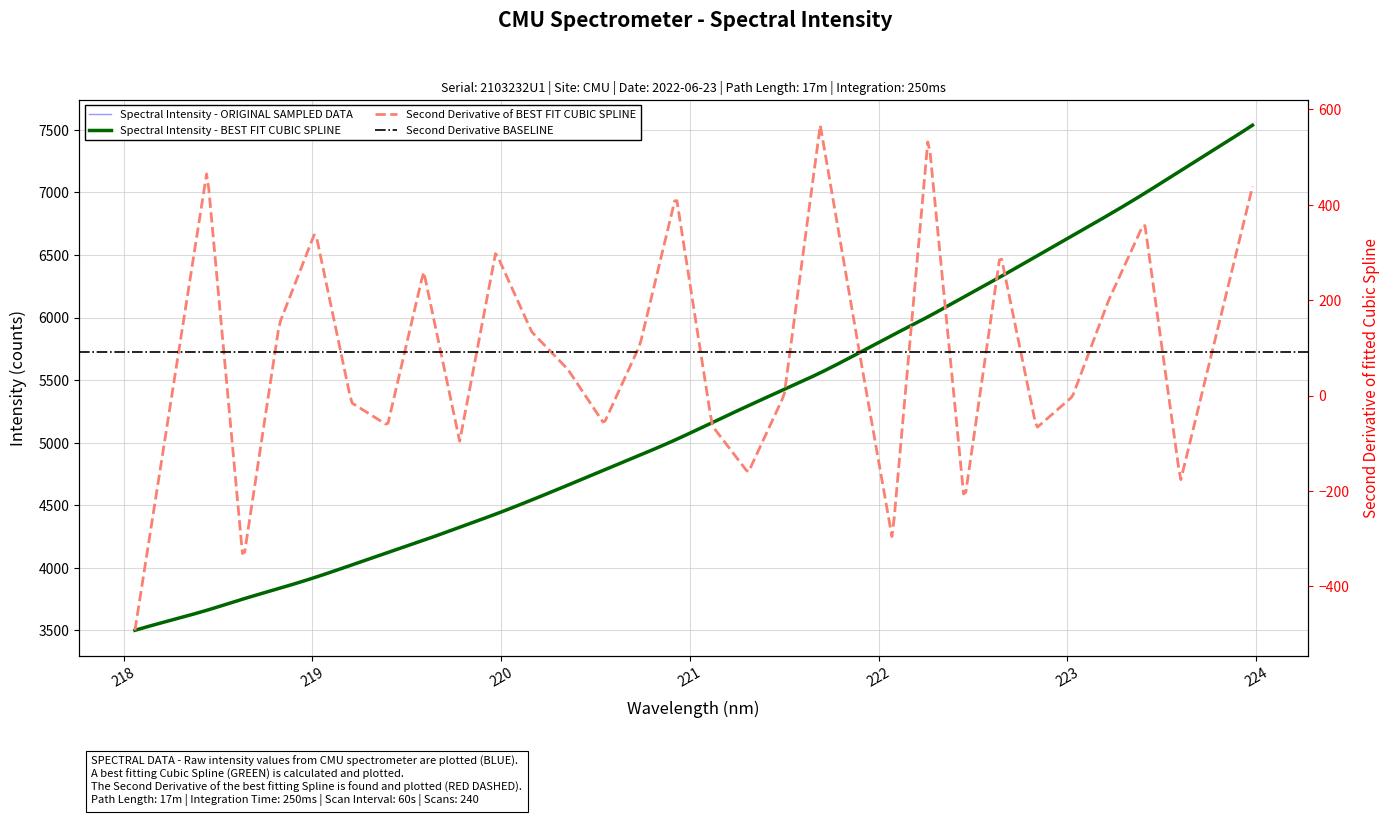

List the labels in order of value, largest first.

223.9802, 223.7895, 223.5987, 223.408, 223.2172, 223.0264, 222.8355, 222.6447, 222.4538, 222.263, 222.0721, 221.8812, 221.6902, 221.4993, 221.3083, 221.1174, 220.9264, 220.7354, 220.5444, 220.3533, 220.1623, 219.9712, 219.7801, 219.589, 219.3979, 219.2067, 219.0156, 218.8244, 218.6332, 218.442, 218.2508, 218.0596